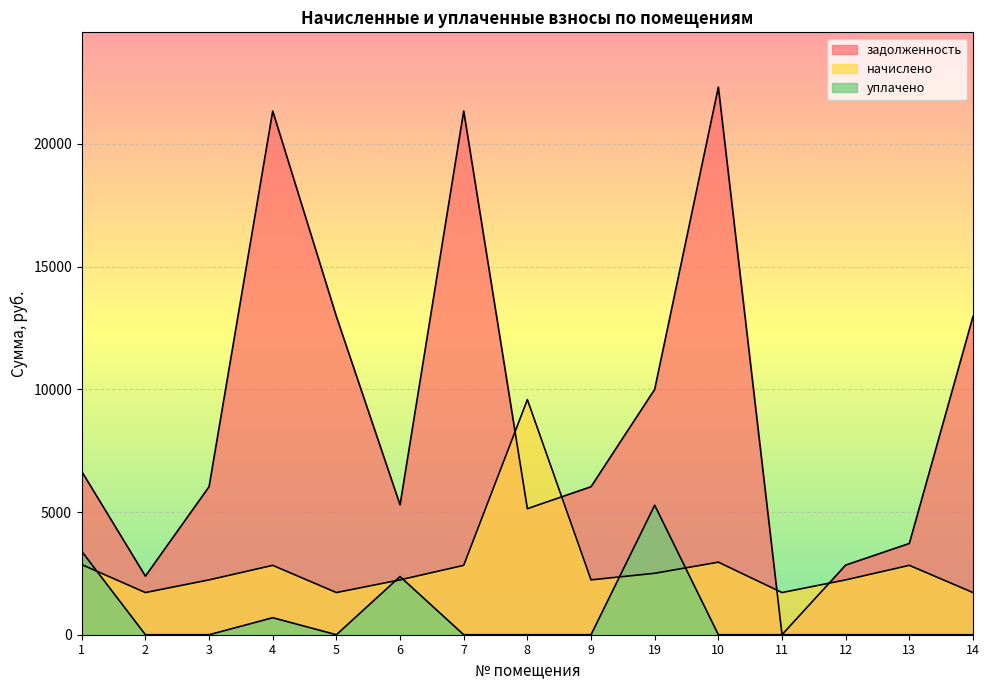

Between 11 and 10, which is larger?

10